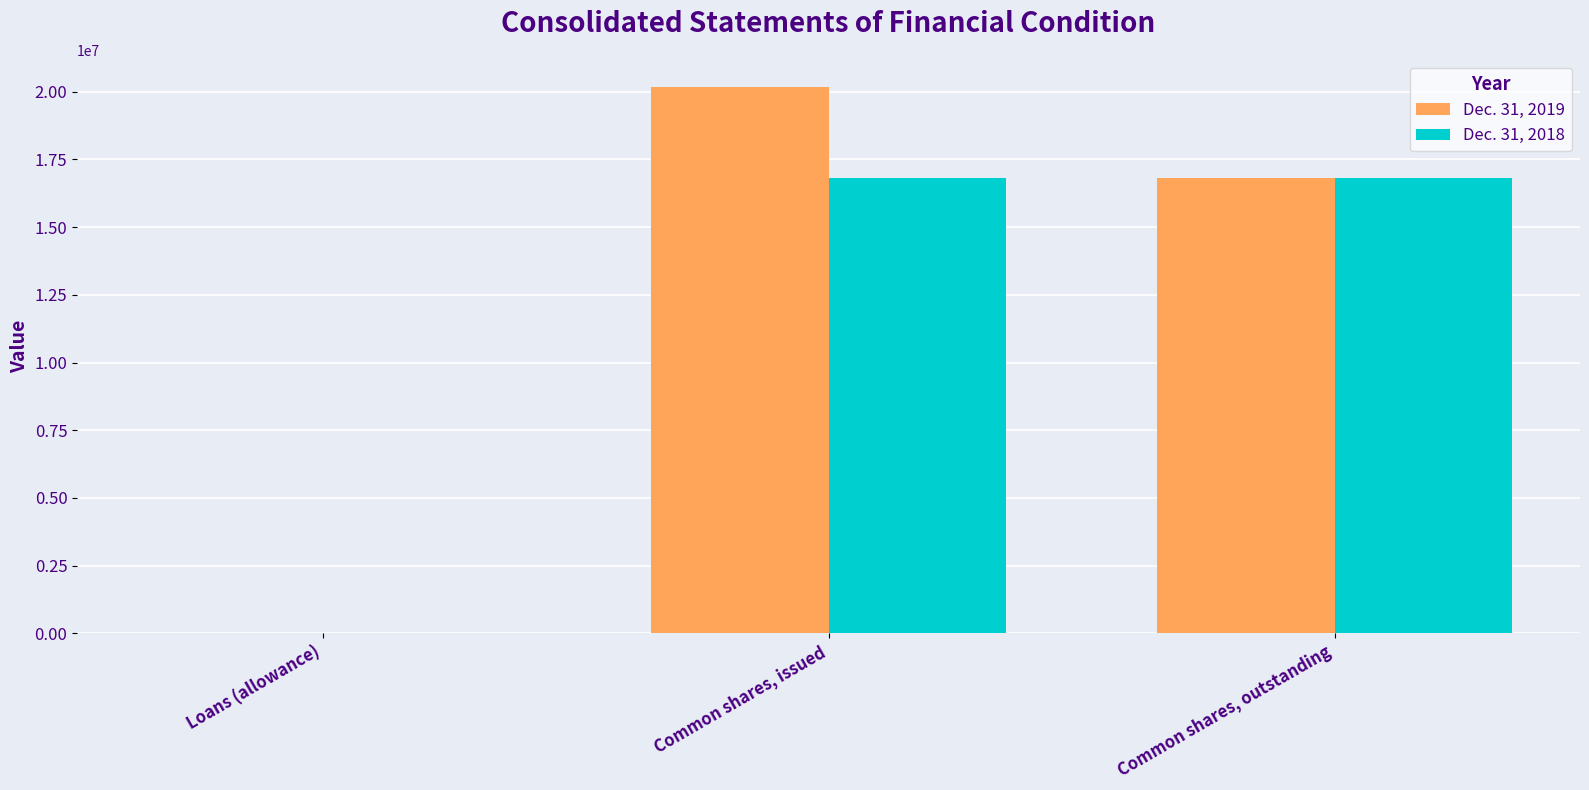

Which series has the widest spread of values?

Dec. 31, 2019